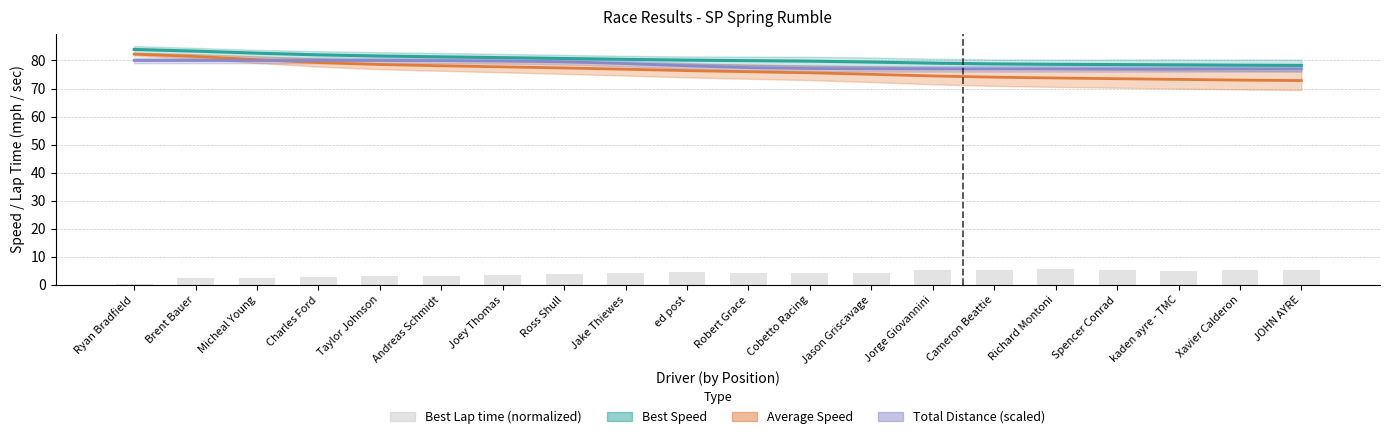

Rank the categories by value from lowest to highest.

Ryan Bradfield, Brent Bauer, Micheal Young, Charles Ford, Taylor Johnson, Andreas Schmidt, Joey Thomas, Ross Shull, Jake Thiewes, Cobetto Racing, Robert Grace, Jason Griscavage, ed post, kaden ayre - TMC, Cameron Beattie, Spencer Conrad, JOHN AYRE, Xavier Calderon, Jorge Giovannini, Richard Montoni